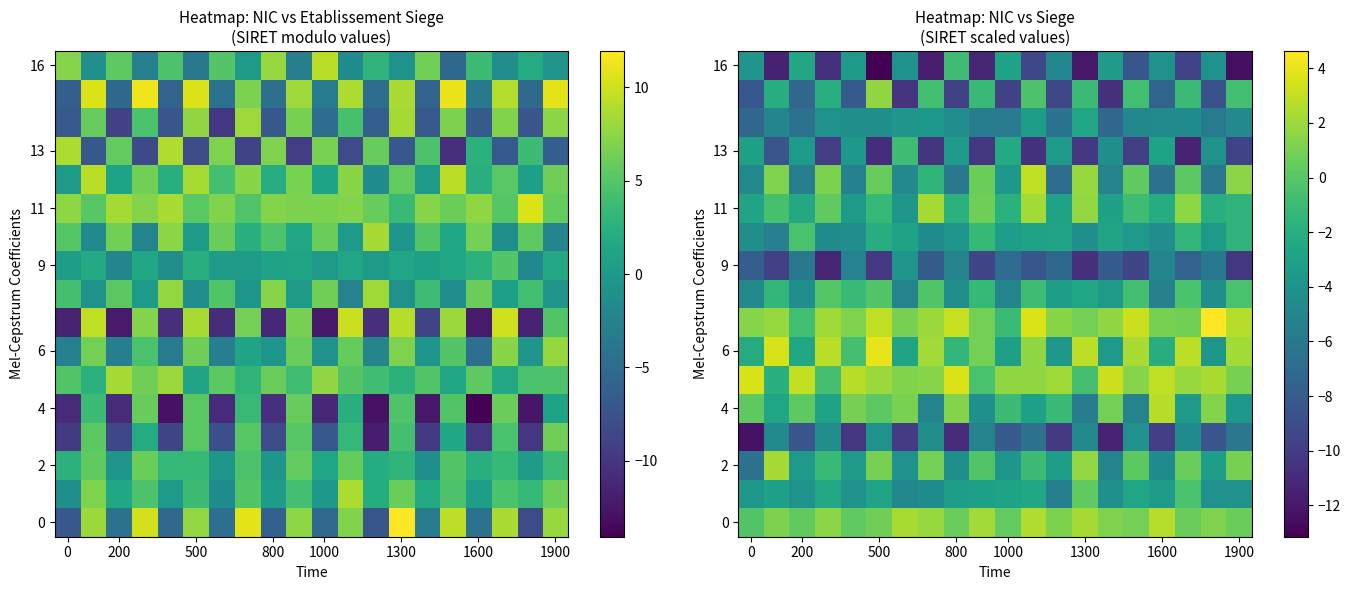

True or false: row_16 has a value of -11.5 at 200.

True